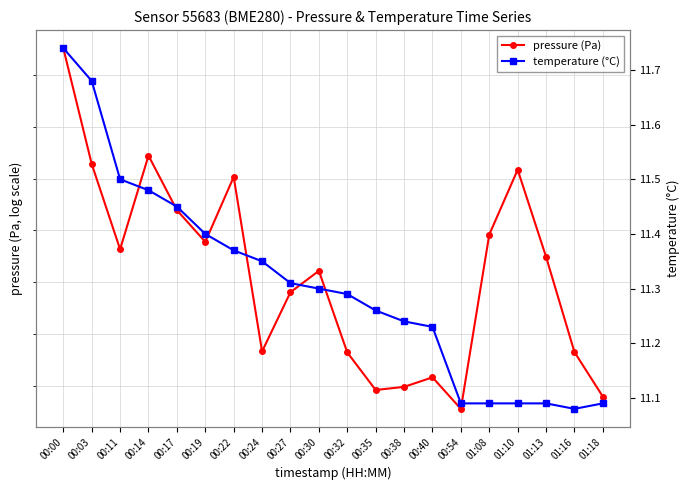

List the series in order of their overall mean, highest first.

pressure (Pa), temperature (°C)